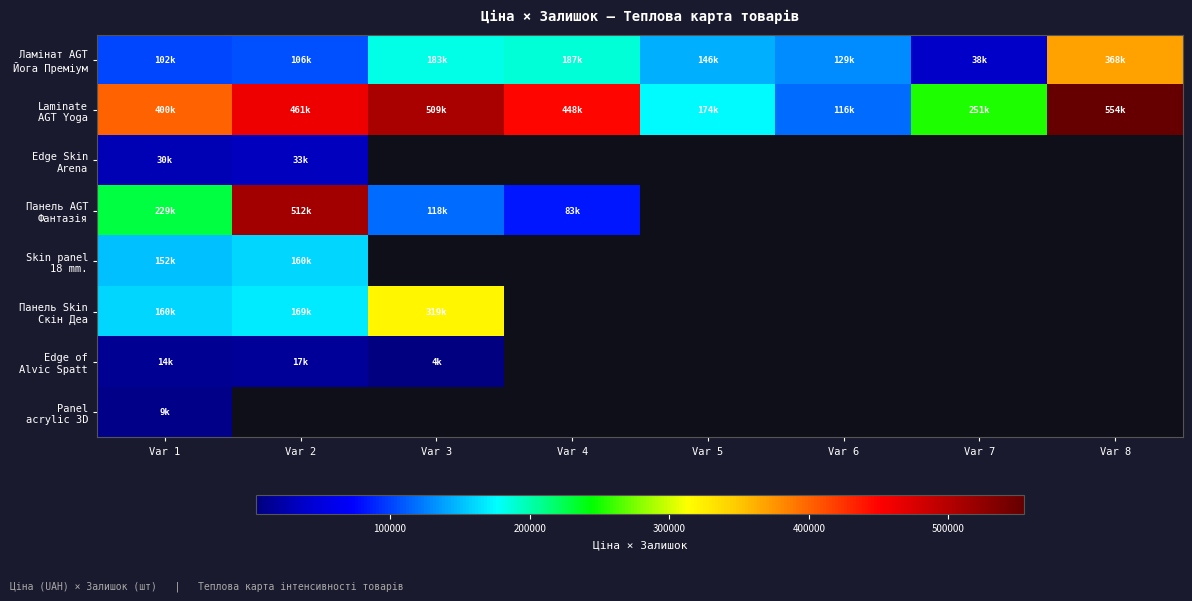

Which label corresponds to the largest value in the chart?

Var 8